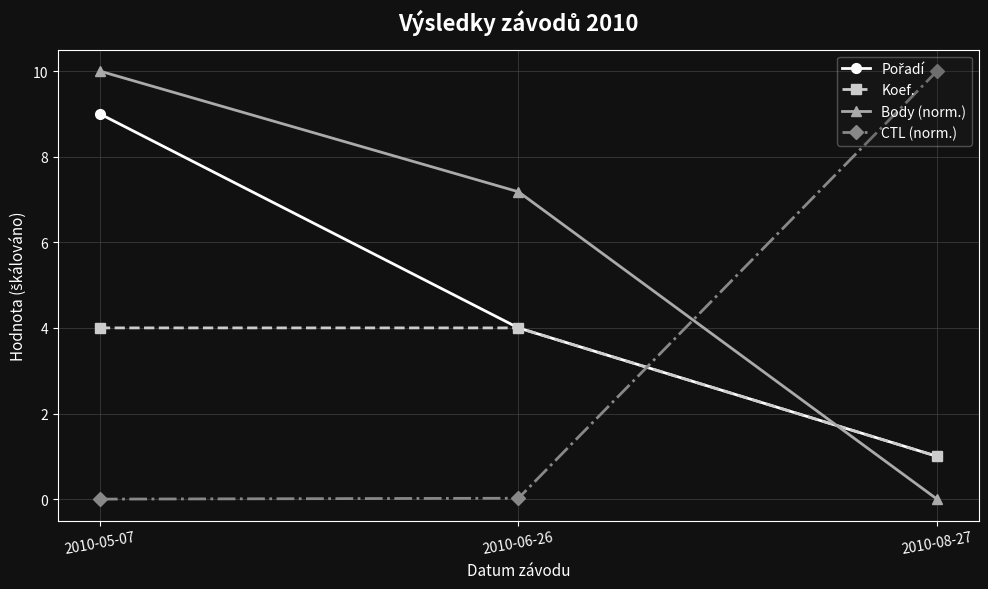

How many lines are shown in the chart?

4